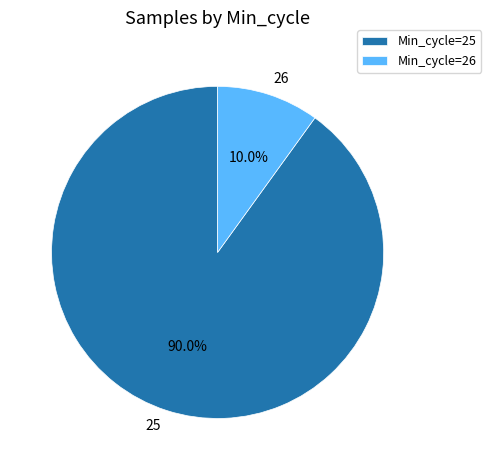

To the nearest percent, what is the average slice percentage?

50%